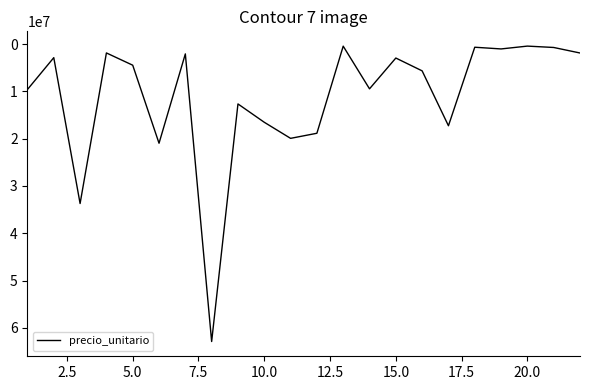

What is the greatest value displayed?

62882028